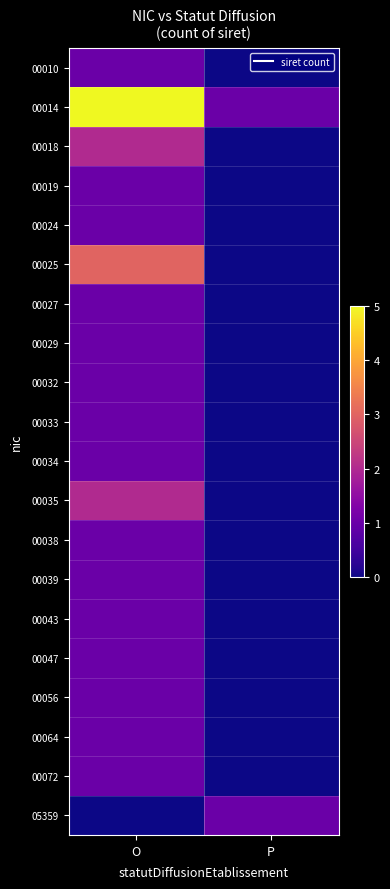

Reading right to left, transcribe all the data shown in this chart.

00010: P=0	O=1
00014: P=1	O=5
00018: P=0	O=2
00019: P=0	O=1
00024: P=0	O=1
00025: P=0	O=3
00027: P=0	O=1
00029: P=0	O=1
00032: P=0	O=1
00033: P=0	O=1
00034: P=0	O=1
00035: P=0	O=2
00038: P=0	O=1
00039: P=0	O=1
00043: P=0	O=1
00047: P=0	O=1
00056: P=0	O=1
00064: P=0	O=1
00072: P=0	O=1
05359: P=1	O=0